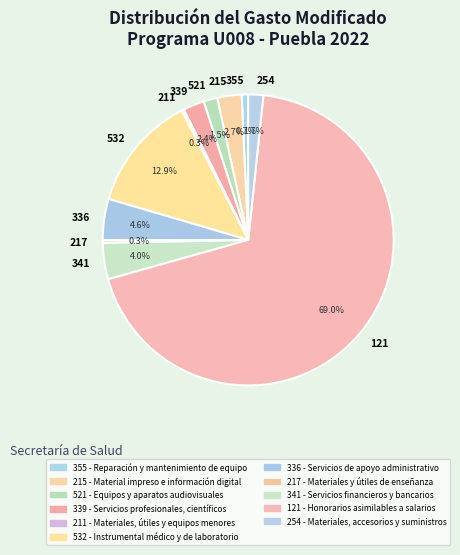

How many segments does this pie chart have?

11